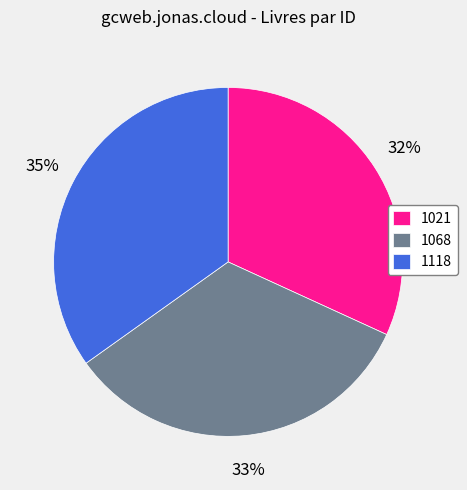

Combined, do 1068 and 1118 account for over 50%?

Yes